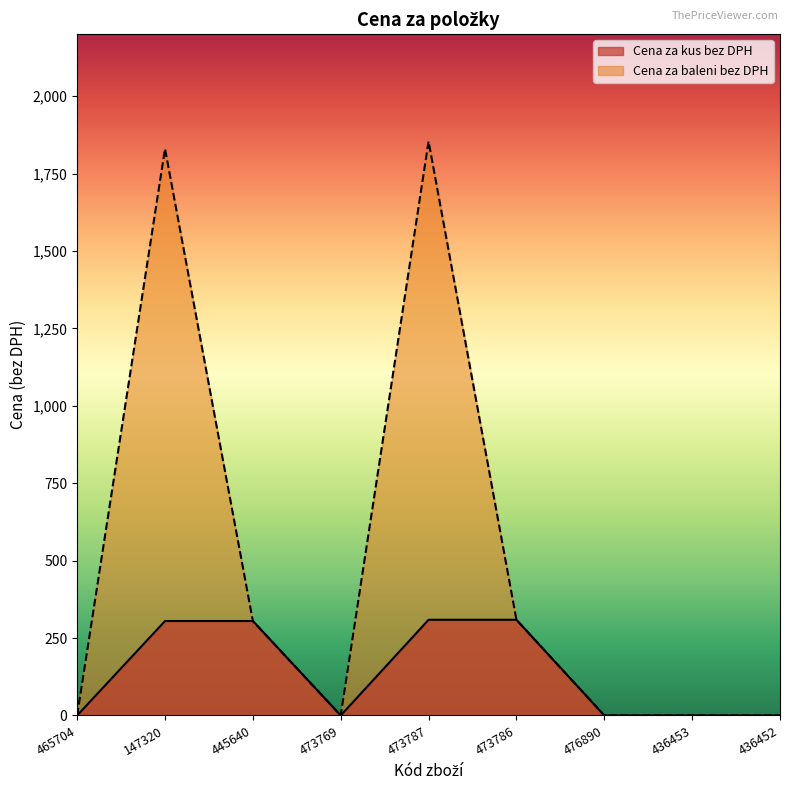

What is the label of the 2nd point from the left?

147320